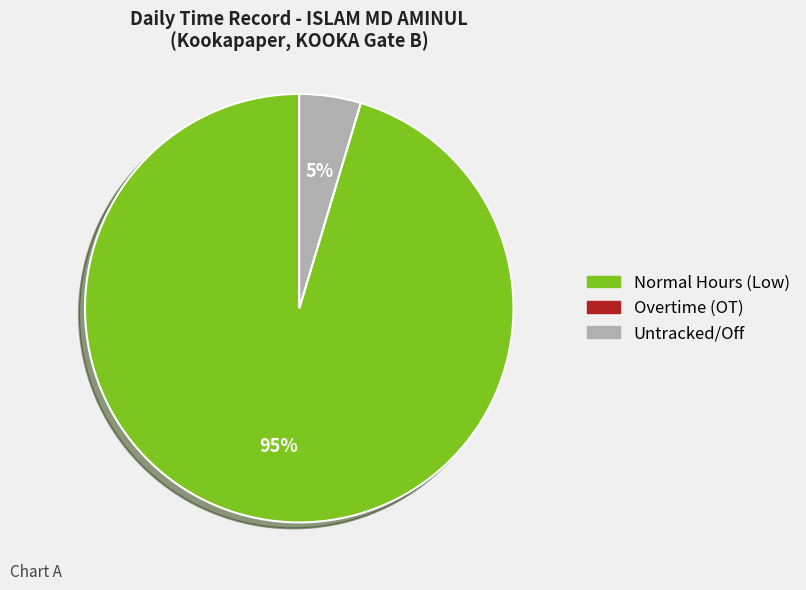

The Untracked/Off slice represents 5% of the pie. True or false?

True